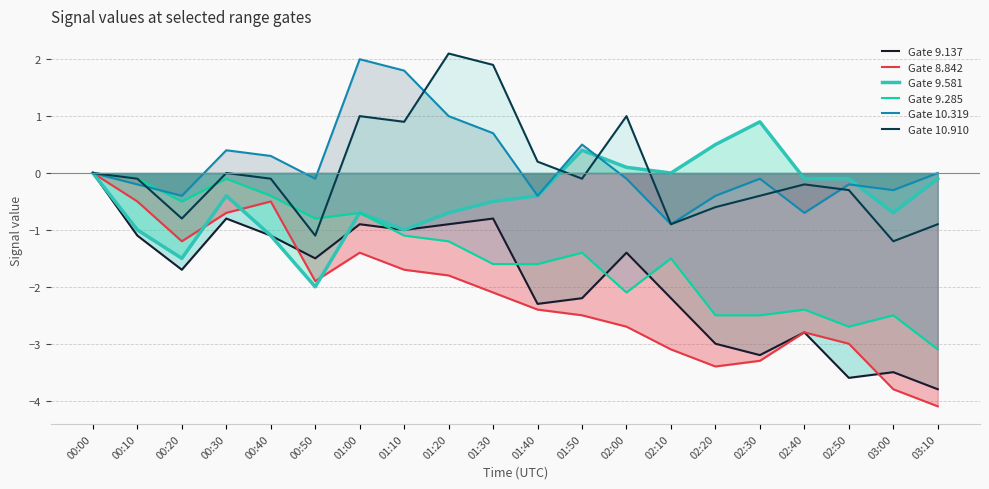

What is the label of the 5th point from the left?

00:40